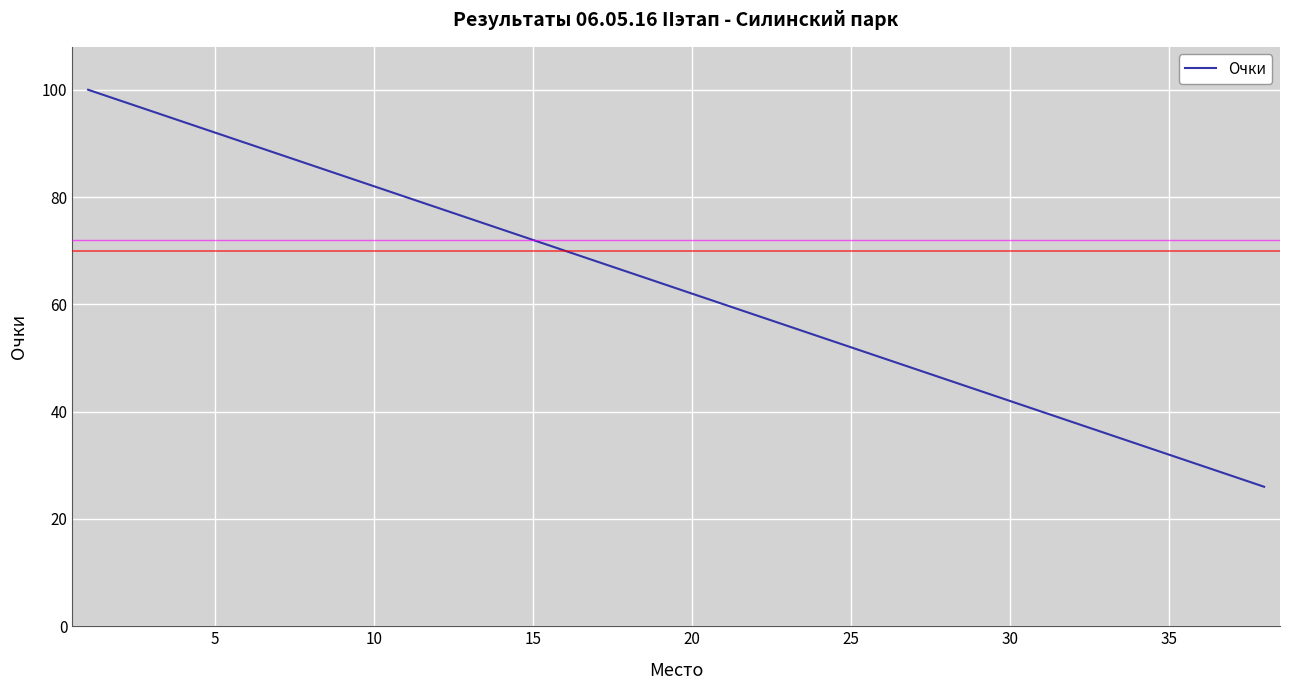

What is the difference between the maximum and minimum values?

74